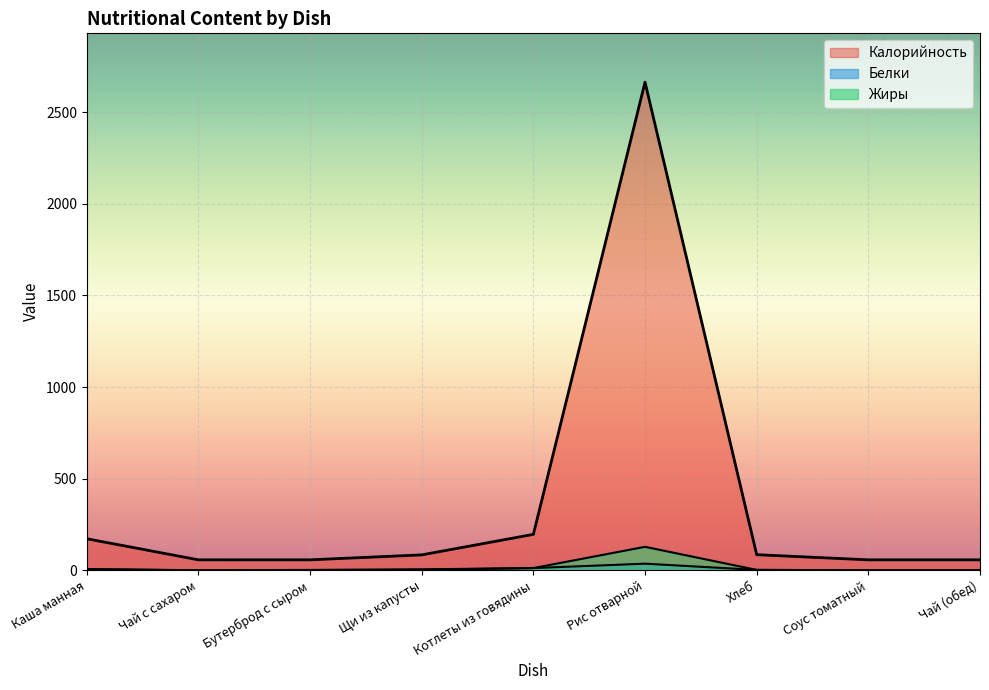

True or false: Калорийность and Жиры cross at least once.

False